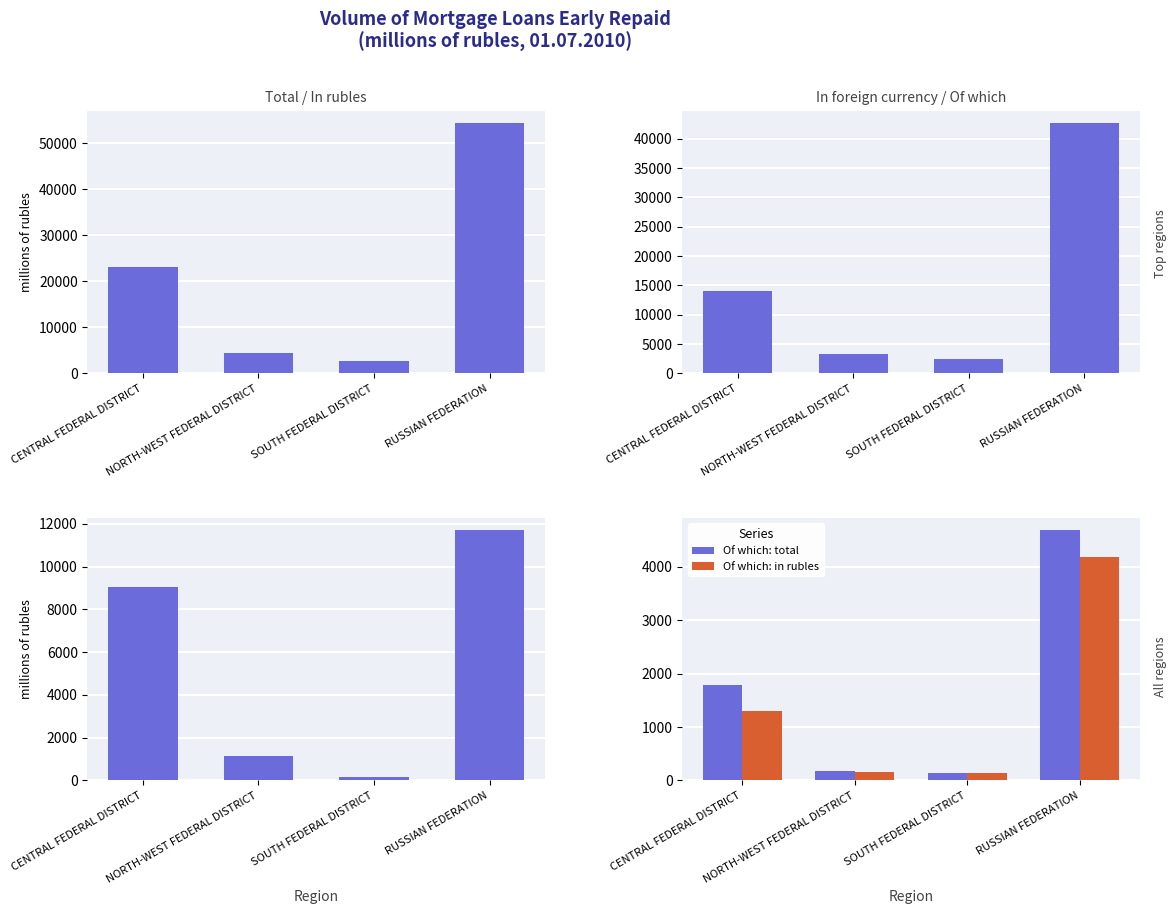

At which category is the sum across all series the highest?

RUSSIAN FEDERATION